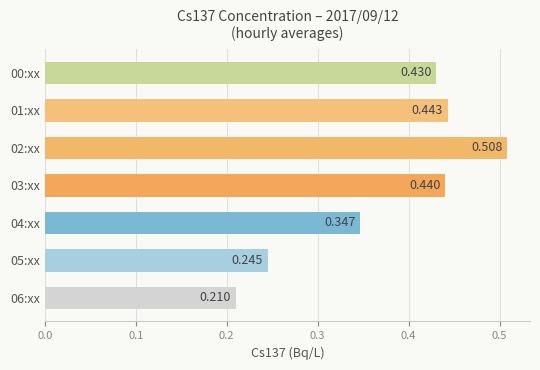

Are the bars grouped side by side (vs. stacked)?

No